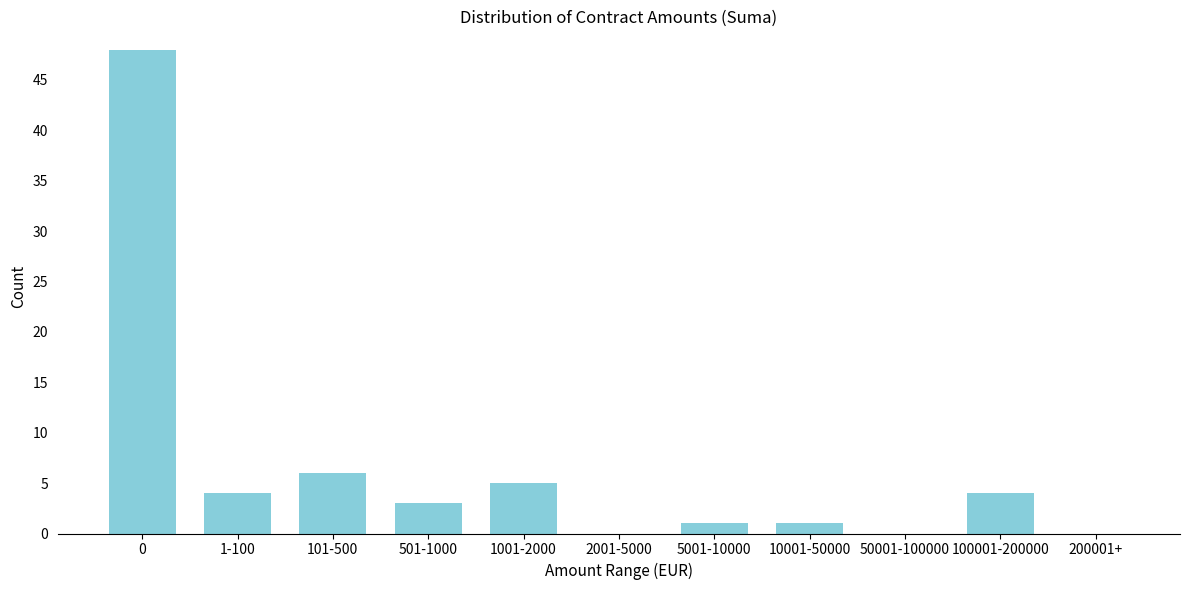

Reading left to right, what are all the values shown in this chart?

0=48	1-100=4	101-500=6	501-1000=3	1001-2000=5	2001-5000=0	5001-10000=1	10001-50000=1	50001-100000=0	100001-200000=4	200001+=0